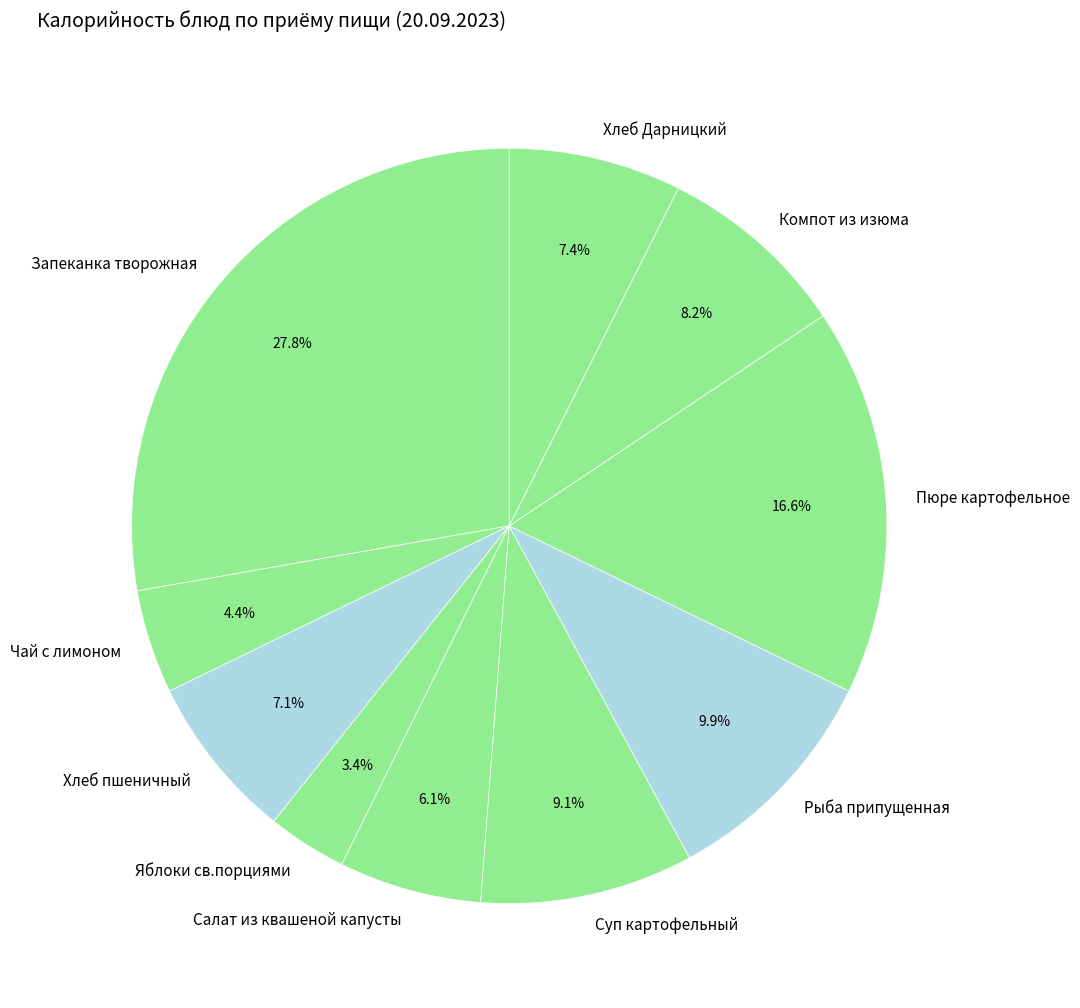

Count the number of slices in the pie.

10